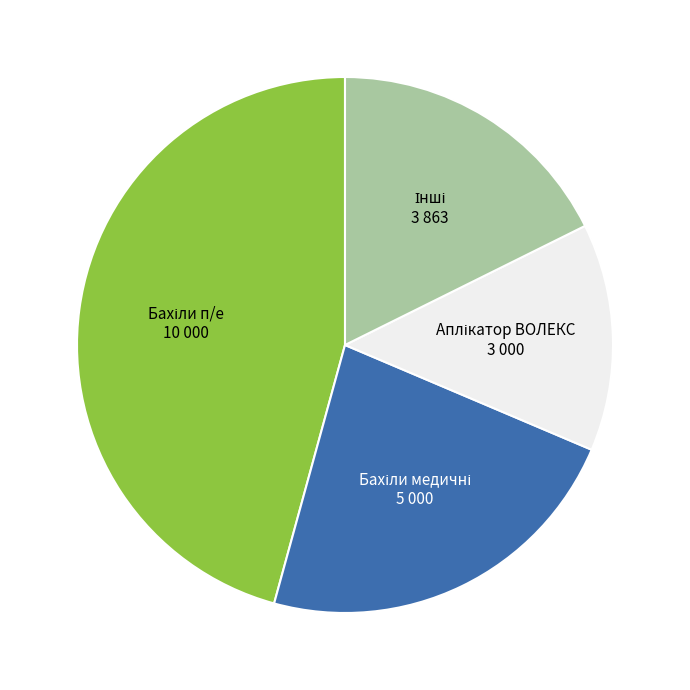

Is there a majority slice in this chart?

No